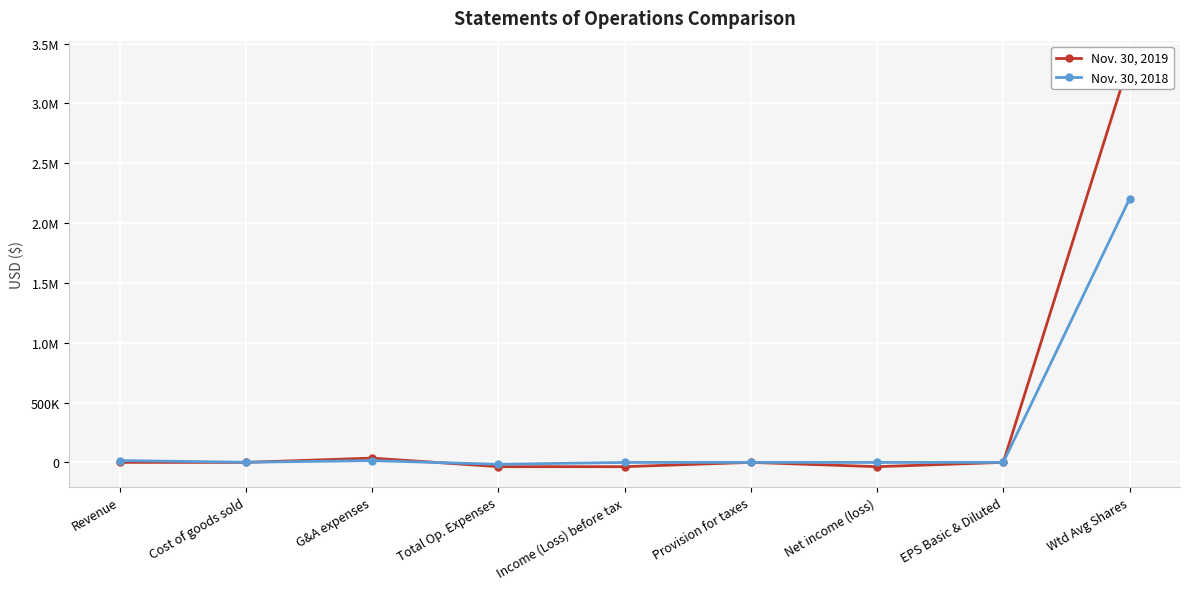

True or false: Nov. 30, 2018 has more than 2 points higher than both neighbors.

False